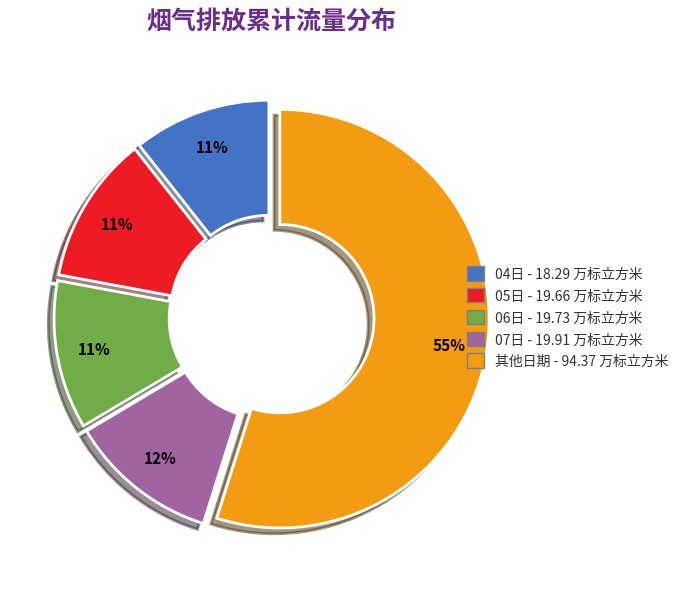

Does 其他日期 - 94.37 万标立方米 represent more than half of the total?

Yes